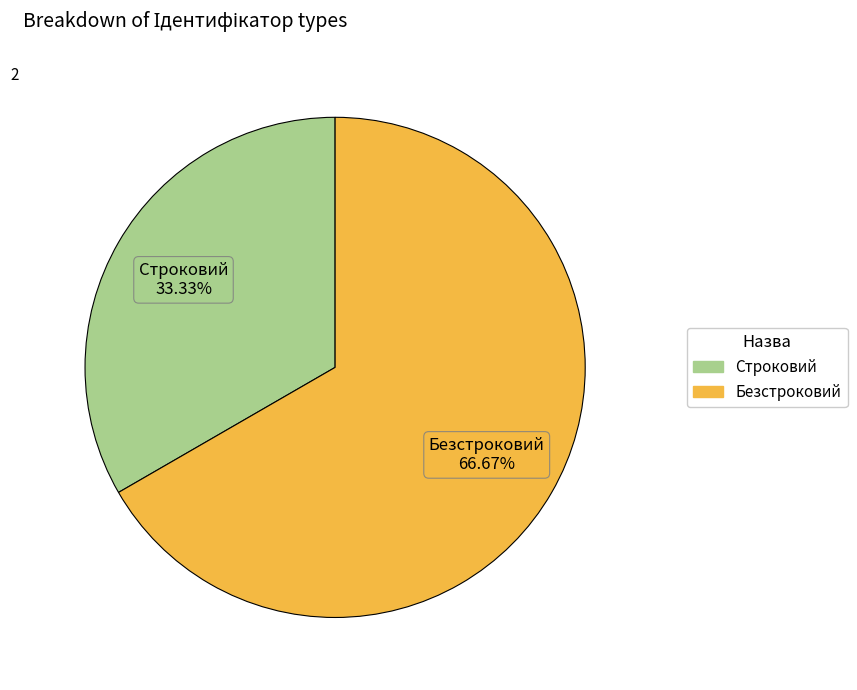

To the nearest percent, what portion does Безстроковий represent?

67%